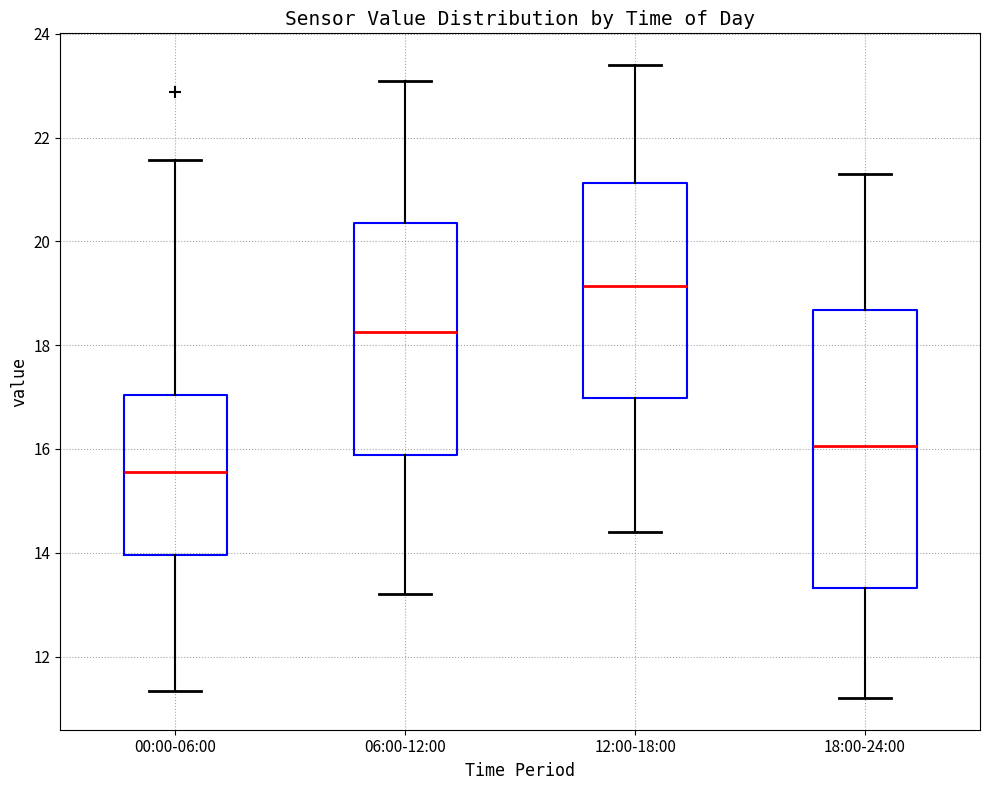

Reading left to right, transcribe this box plot: for each box, give where its median line is, the range the box spans, and where its two whiskers end, as read against the y-axis. The values are not printed on the chart, so give them approximately, as read against the axis.

00:00-06:00: median 15.6, box 14.0 to 17.0, whiskers 11.4 to 21.6
06:00-12:00: median 18.2, box 15.8 to 20.4, whiskers 13.2 to 23.2
12:00-18:00: median 19.2, box 17.0 to 21.2, whiskers 14.4 to 23.4
18:00-24:00: median 16.0, box 13.4 to 18.6, whiskers 11.2 to 21.4